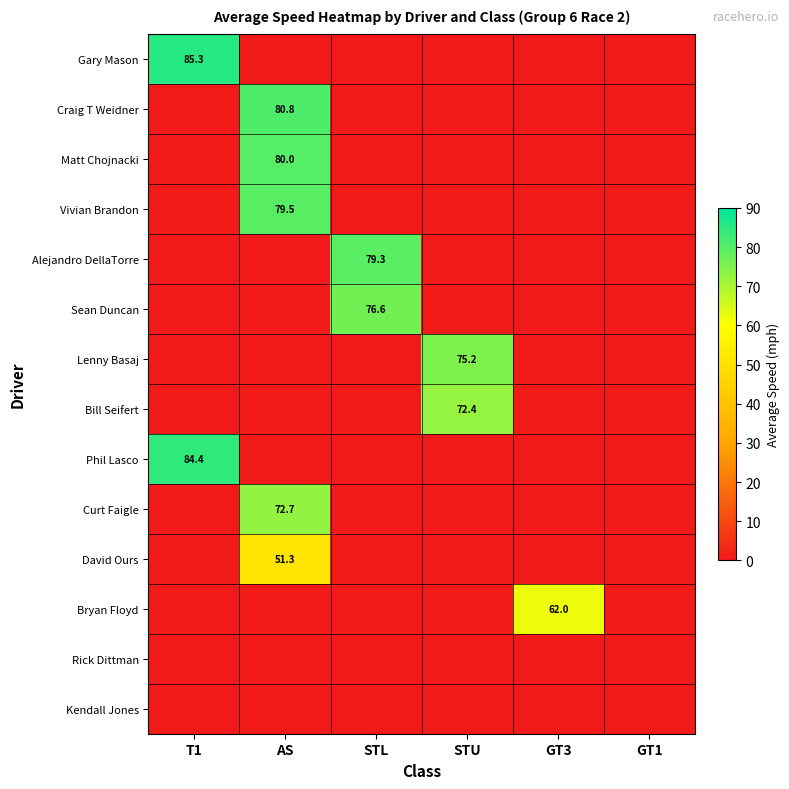

Between GT3 and GT1, which series saw the biggest shift?

Bryan Floyd